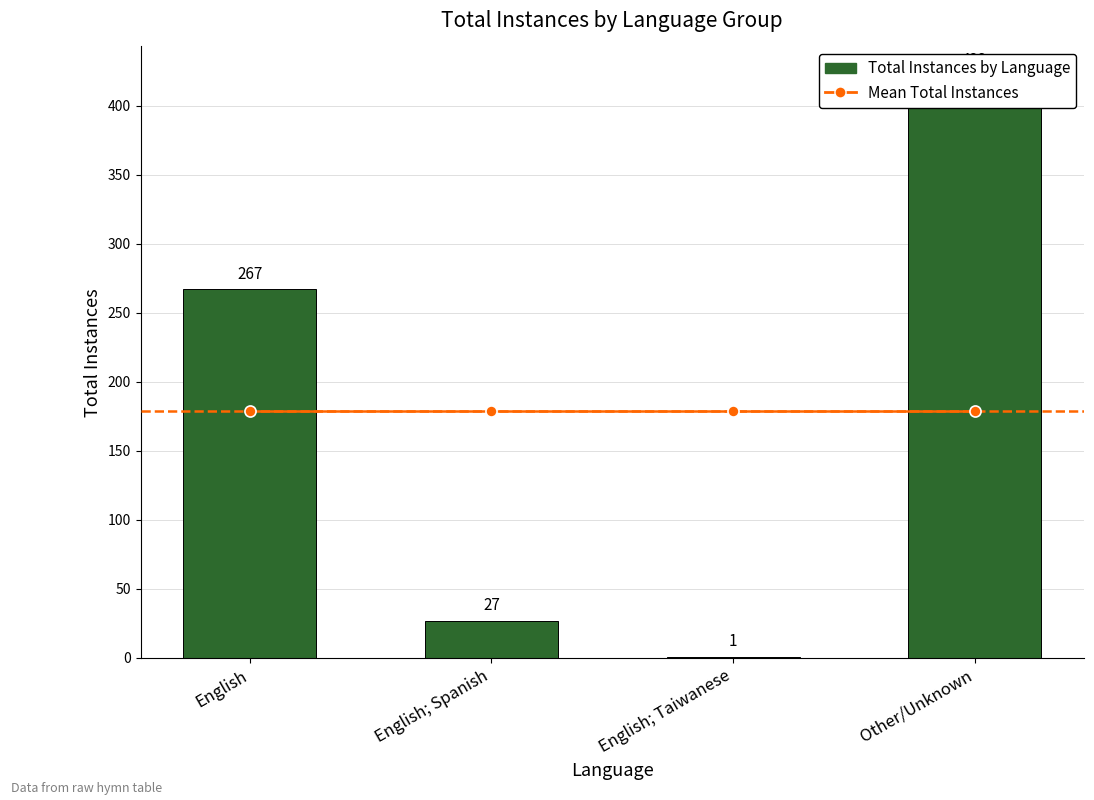

What is the value of the Total Instances by Language bar at the 3rd from the left?

1.0